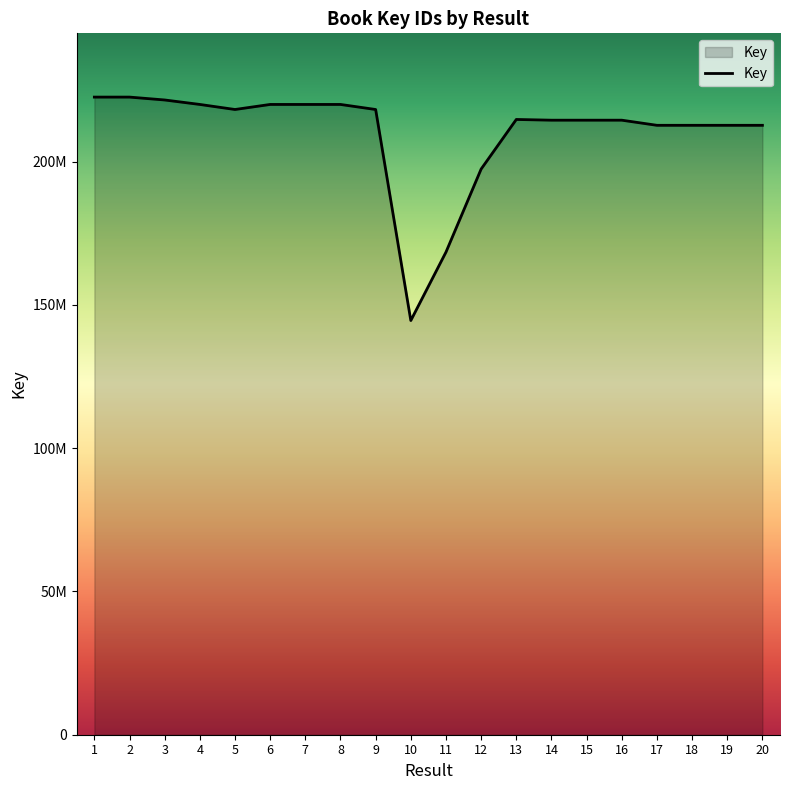

Rank the categories by value from highest to lowest.

2, 1, 3, 8, 6, 4, 7, 5, 9, 13, 16, 14, 15, 20, 19, 17, 18, 12, 11, 10